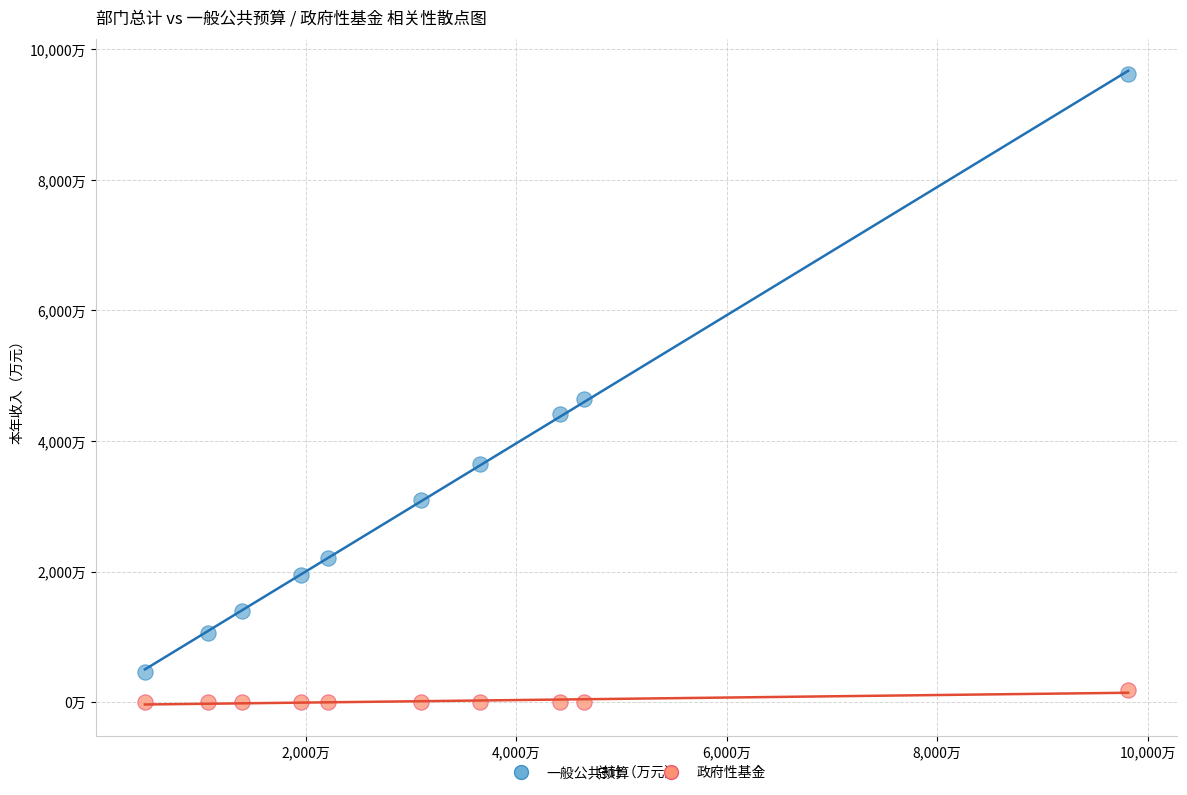

Which series reaches the maximum Y coordinate?

一般公共预算